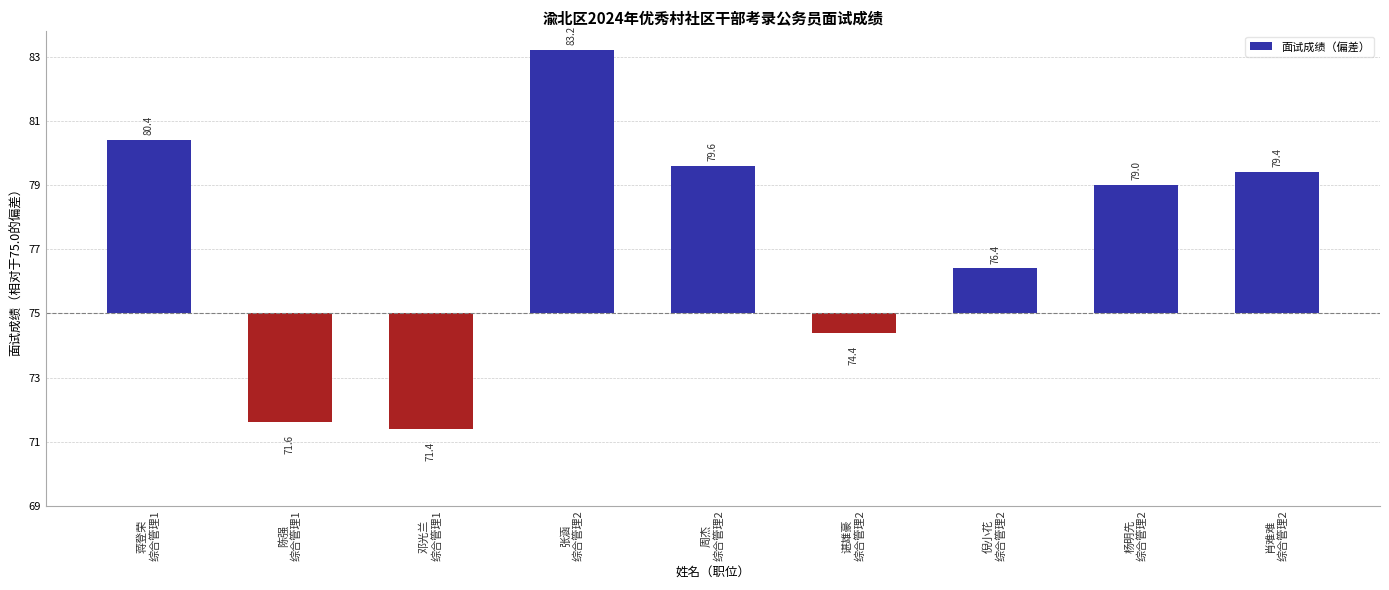

At which category does the chart reach its minimum across all series?

邓光兰
综合管理1